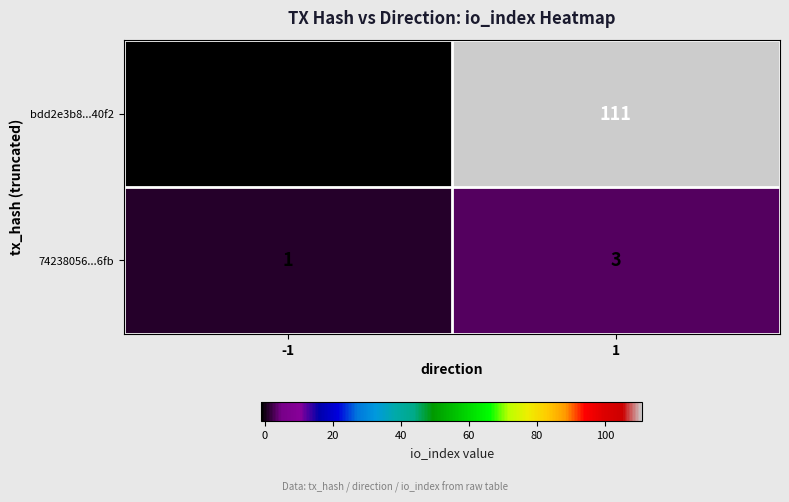

Reading right to left, what are all the values shown in this chart?

bdd2e3b8...40f2: 111	-1
74238056...6fb: 3	1